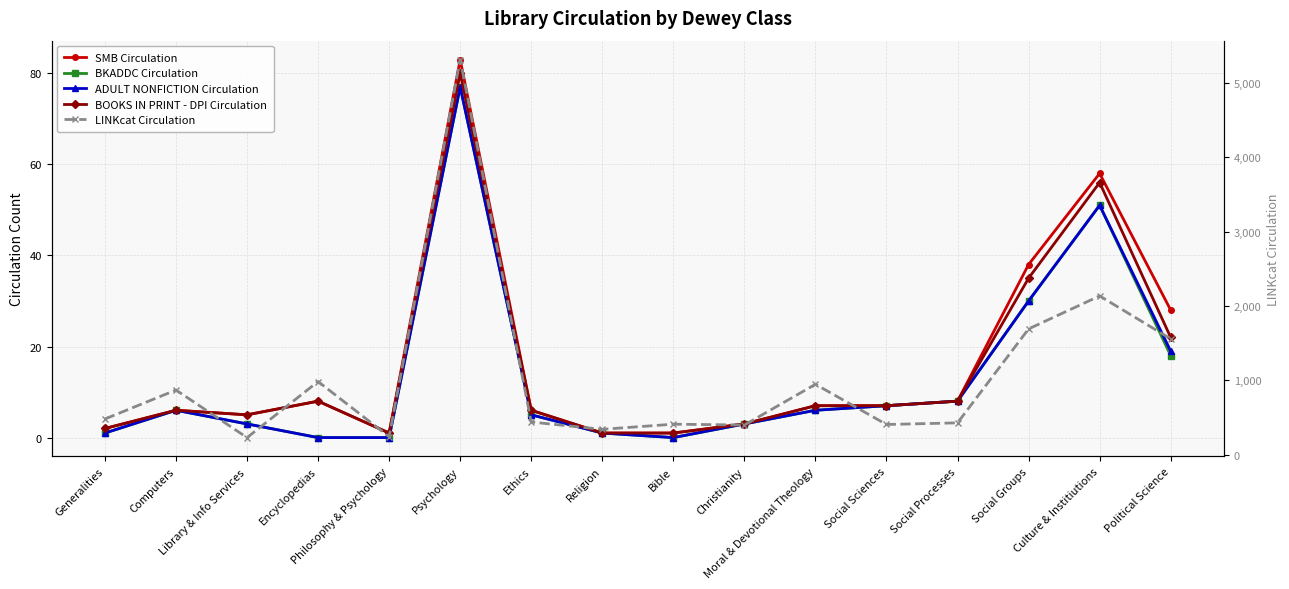

What position from the right is Computers?

15